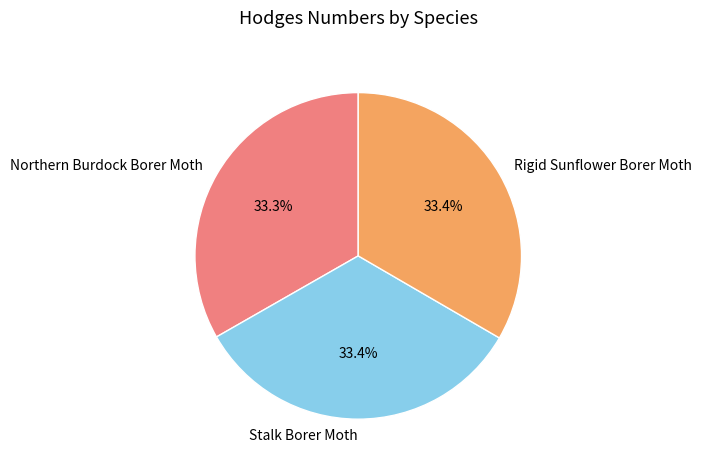

What is the ratio of the value at Stalk Borer Moth to the value at Northern Burdock Borer Moth?

1.0